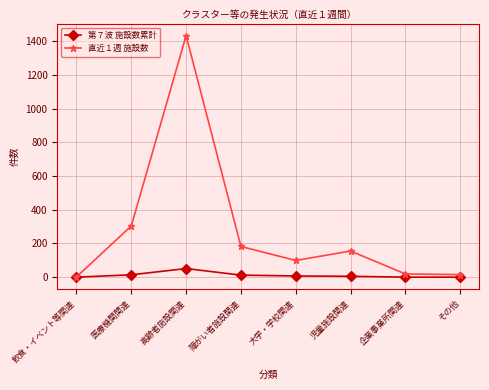

Is the value of 直近１週 施設数 at 大学・学校関連 greater than the value of 第７波 施設数累計 at 高齢者施設関連?

Yes